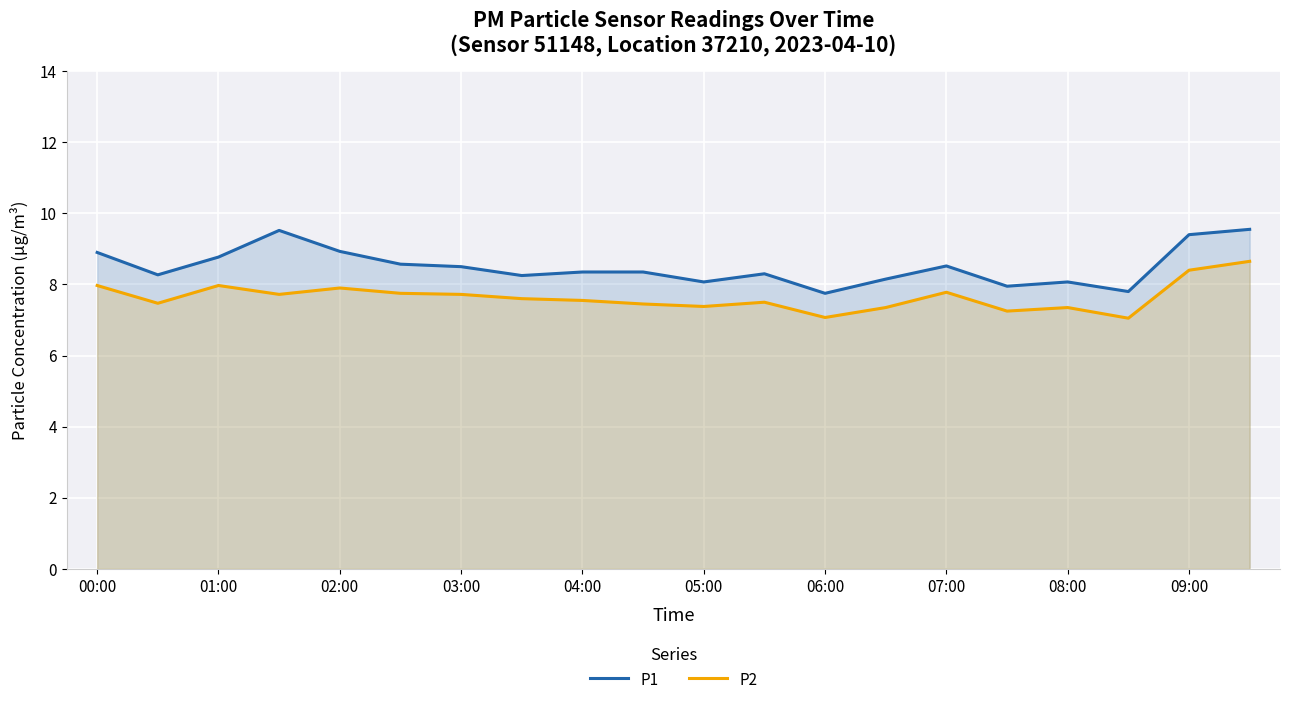

Reading left to right, list all the values displayed in this chart.

P1: 8.9	8.3	8.8	9.5	8.9	8.6	8.5	8.2	8.3	8.3	8.1	8.3	7.8	8.2	8.5	8.0	8.1	7.8	9.4	9.6
P2: 8.0	7.5	8.0	7.7	7.9	7.8	7.7	7.6	7.5	7.5	7.4	7.5	7.1	7.3	7.8	7.2	7.3	7.0	8.4	8.7